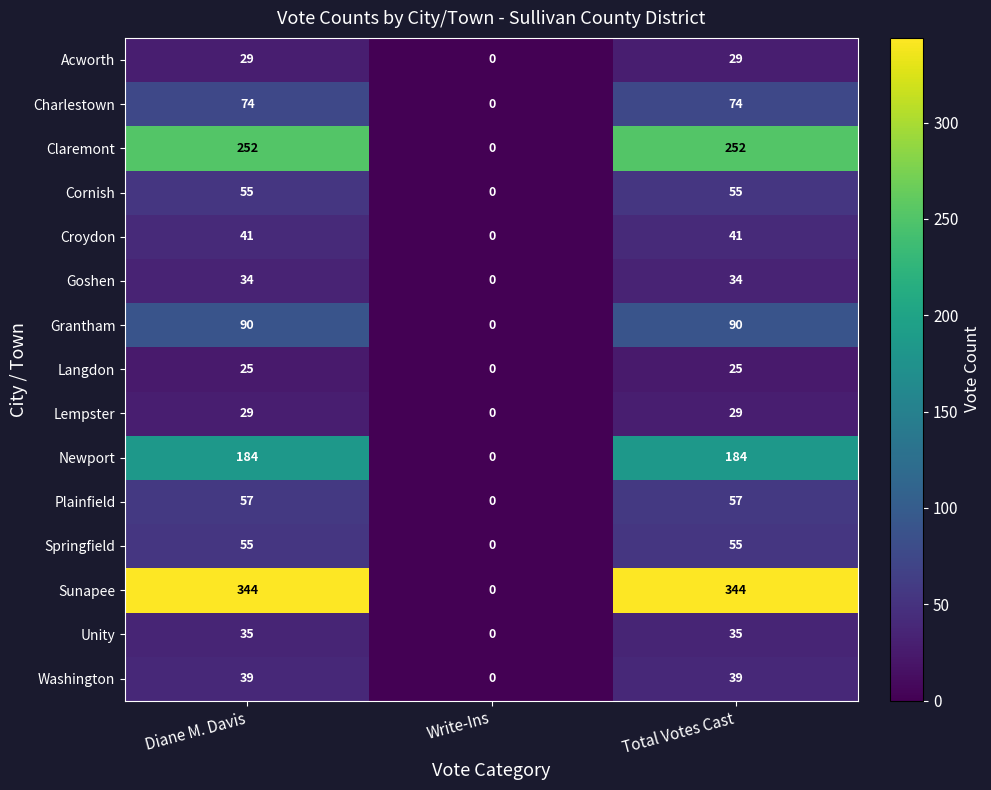

How many Claremont values are between 0 and 252?

3